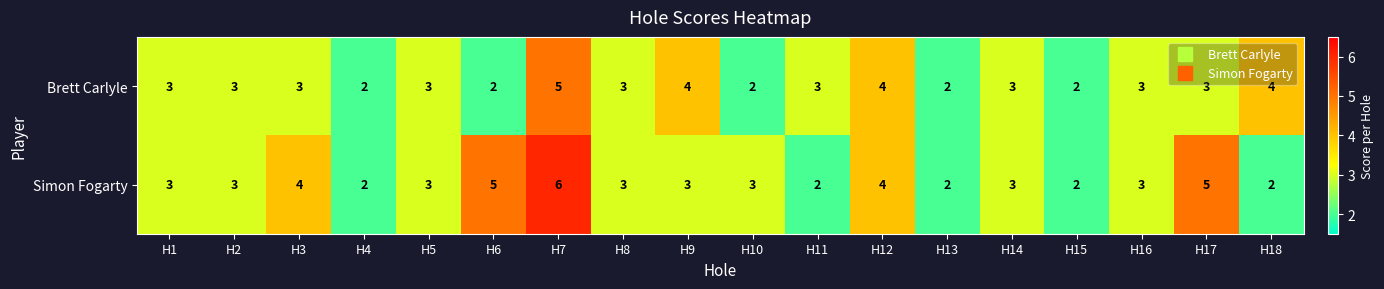

Is the value of Brett Carlyle at H7 greater than the value of Simon Fogarty at H2?

Yes